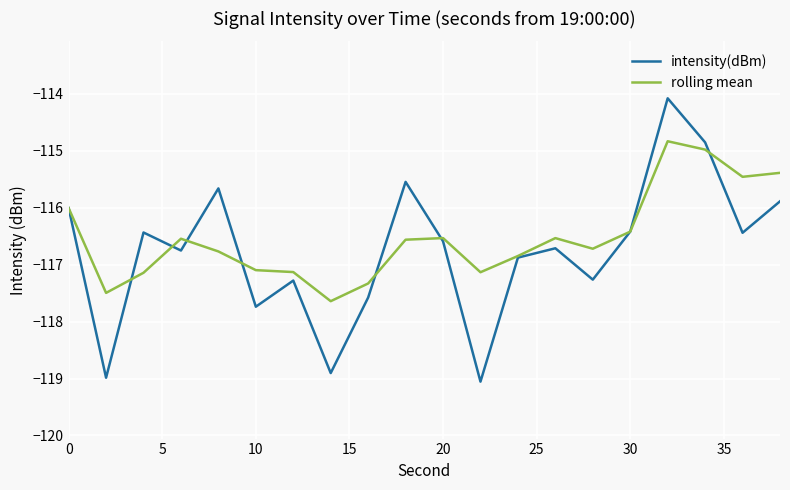

Which series has the widest spread of values?

intensity(dBm)